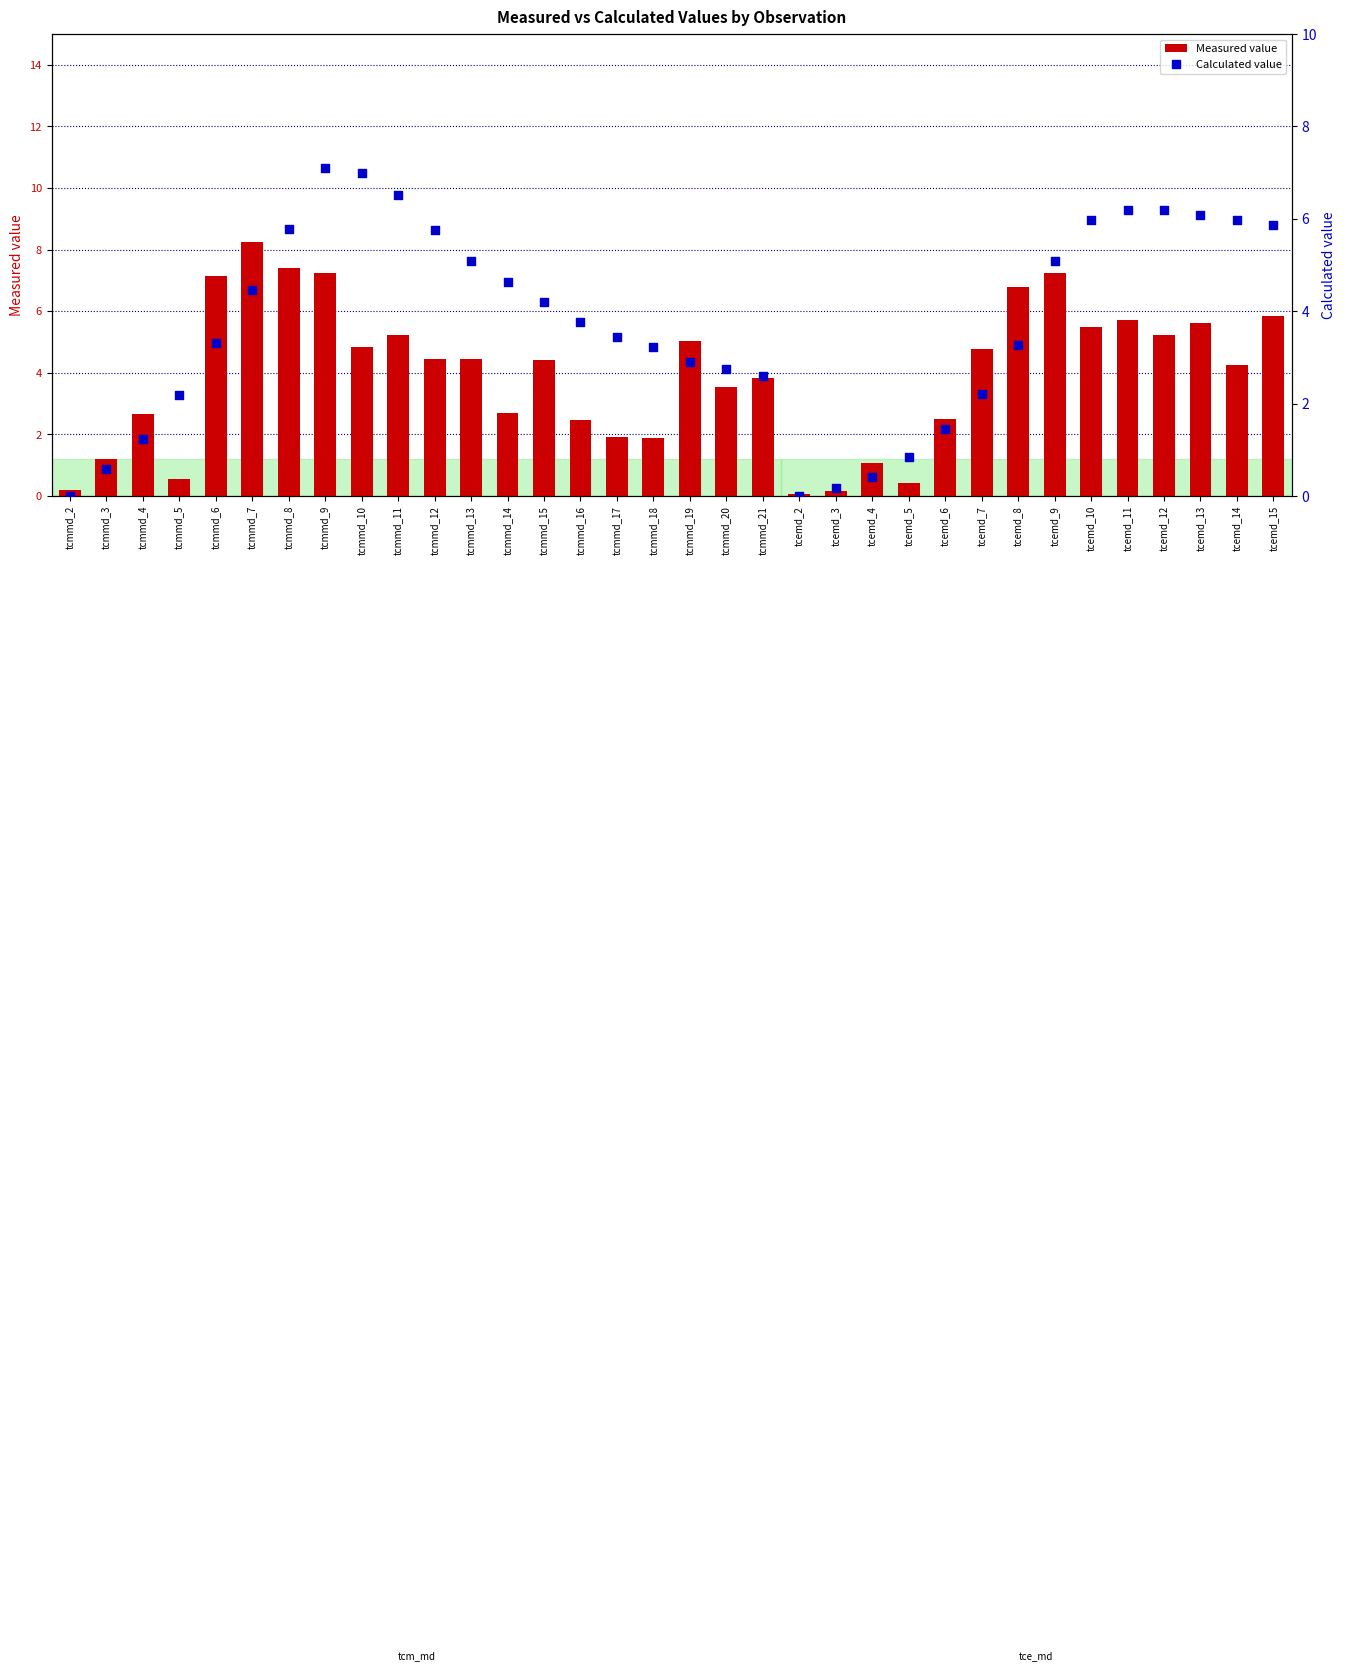

Which series contains the lowest Y value?

Calculated value